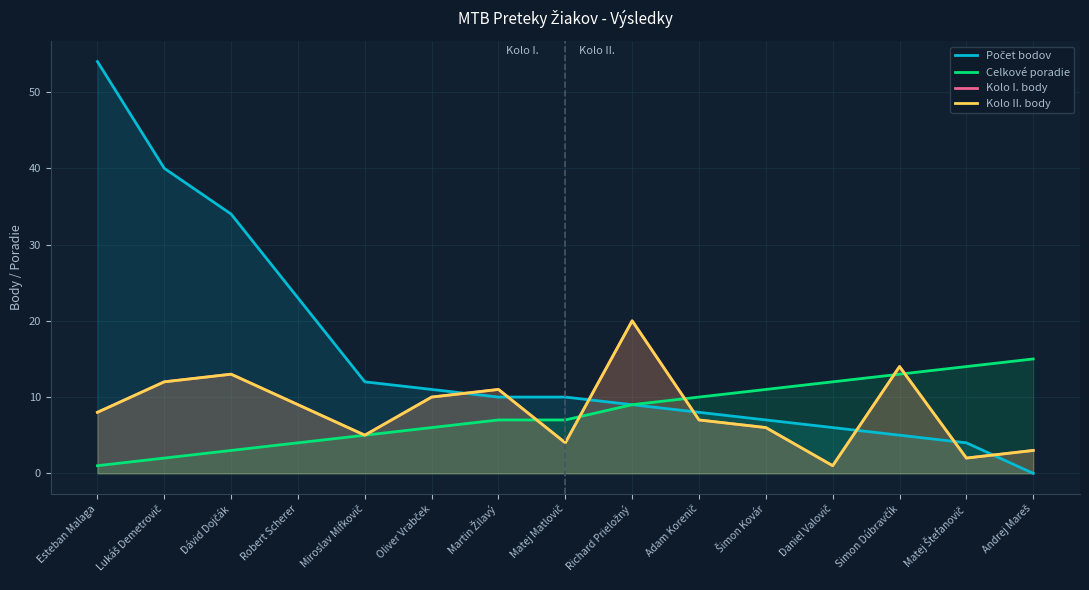

Reading left to right, extract all data points from this chart.

Počet bodov: 54	40	34	23	12	11	10	10	9	8	7	6	5	4	0
Celkové poradie: 1	2	3	4	5	6	7	7	9	10	11	12	13	14	15
Kolo I. body: 8	12	13	9	5	10	11	4	20	7	6	1	14	2	3
Kolo II. body: 8	12	13	9	5	10	11	4	20	7	6	1	14	2	3